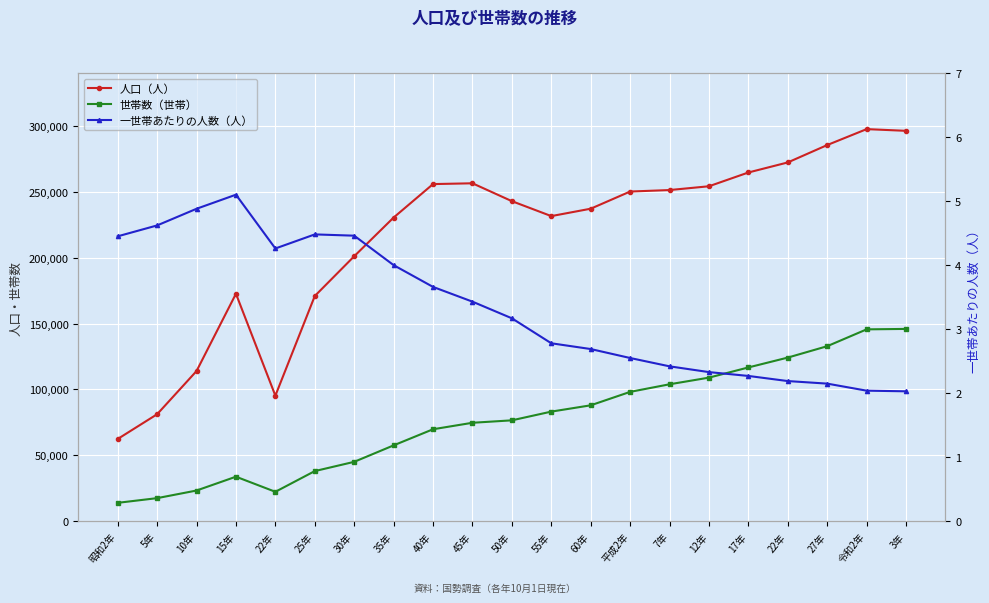

Count the number of categories in the chart.

21